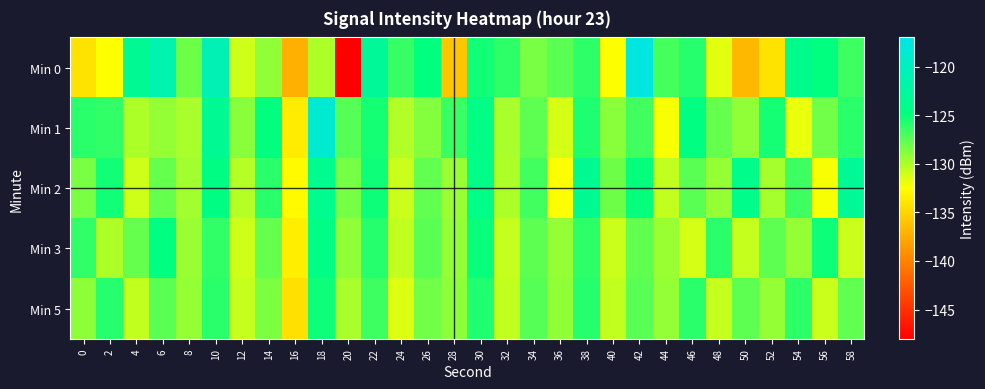

At which category is the sum across all series the highest?

10